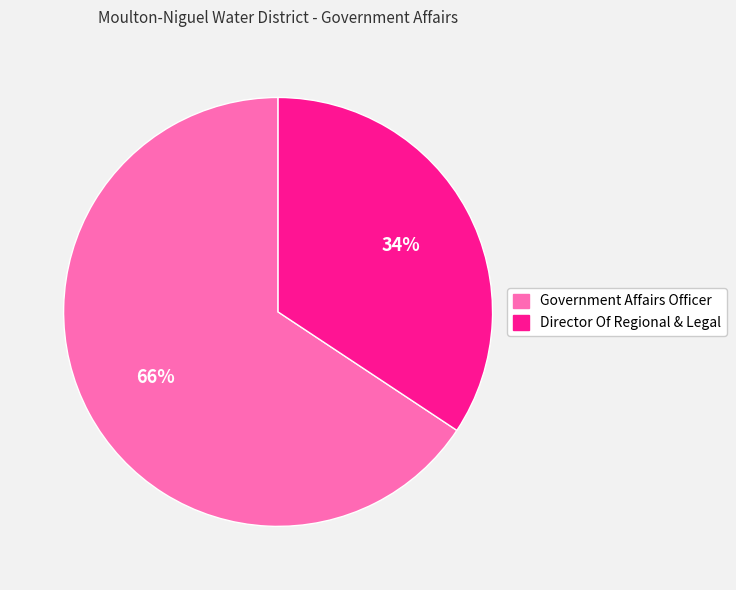

Combined, do Government Affairs Officer and Director Of Regional & Legal account for over 50%?

Yes